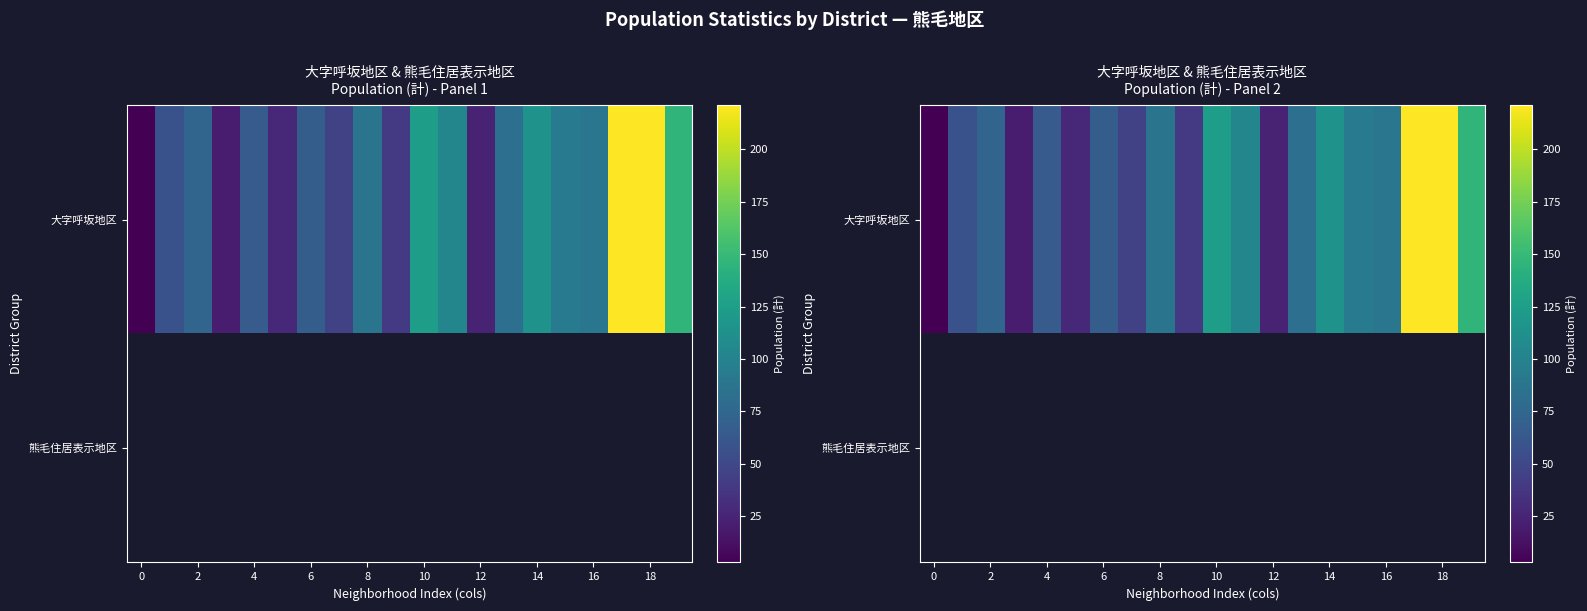

What value does the 大字呼坂地区 series have at 18?

221.0